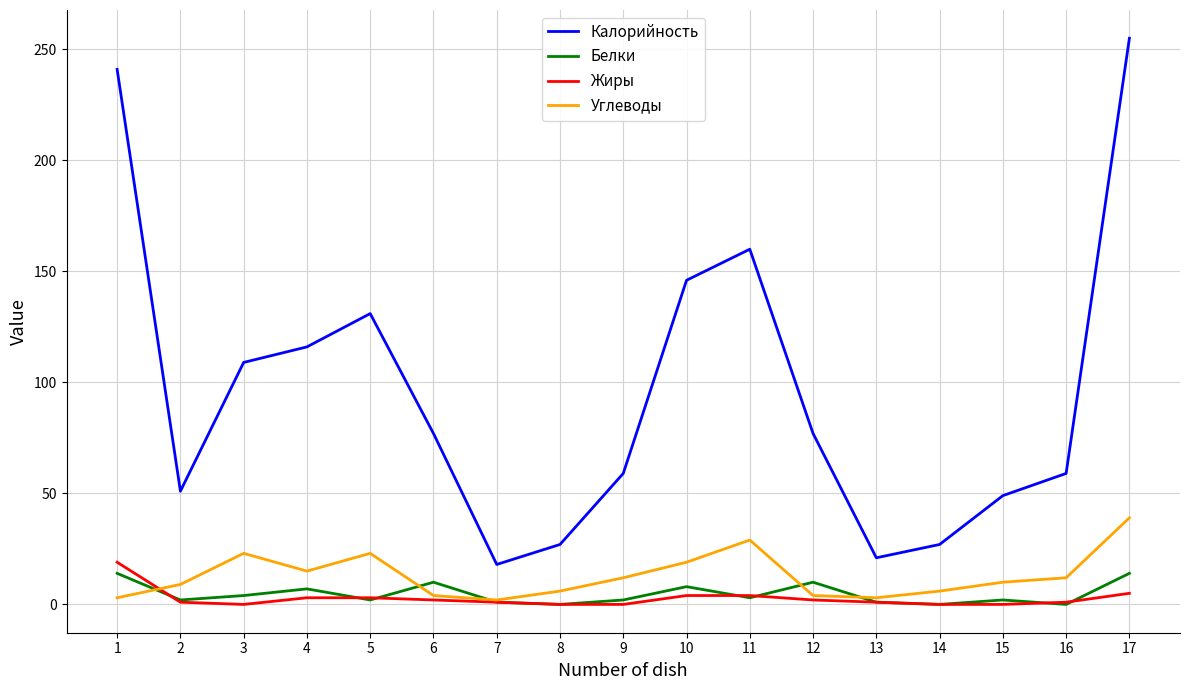

At 1, list the series in order from largest to smallest.

Калорийность, Жиры, Белки, Углеводы